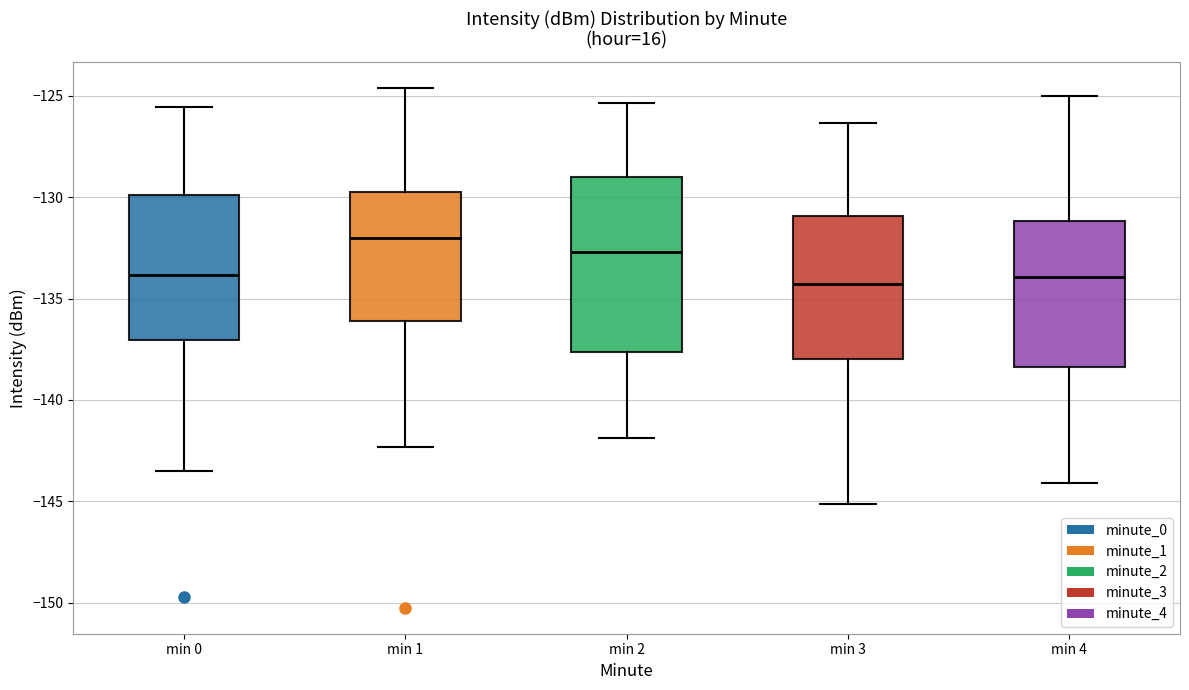

Reading left to right, transcribe this box plot: for each box, give where its median line is, the range the box spans, and where its two whiskers end, as read against the y-axis. The values are not printed on the chart, so give them approximately, as read against the axis.

min 0: median -134.0, box -137.0 to -130.0, whiskers -143.5 to -125.5
min 1: median -132.0, box -136.0 to -129.5, whiskers -142.5 to -124.5
min 2: median -132.5, box -137.5 to -129.0, whiskers -142.0 to -125.5
min 3: median -134.5, box -138.0 to -131.0, whiskers -145.0 to -126.5
min 4: median -134.0, box -138.5 to -131.0, whiskers -144.0 to -125.0